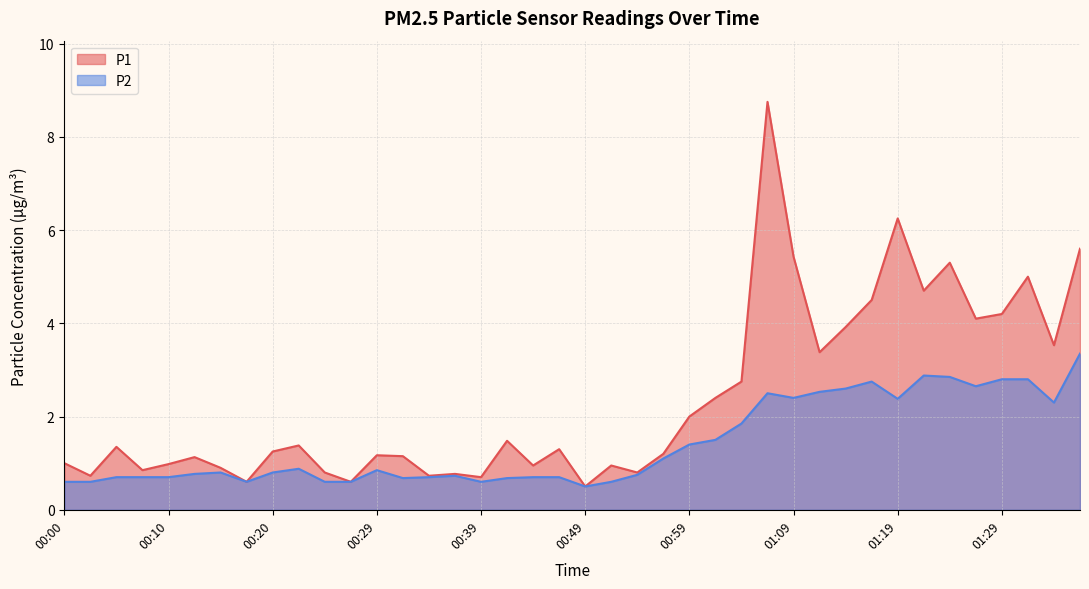

What is the average value of the P1 series?

2.4